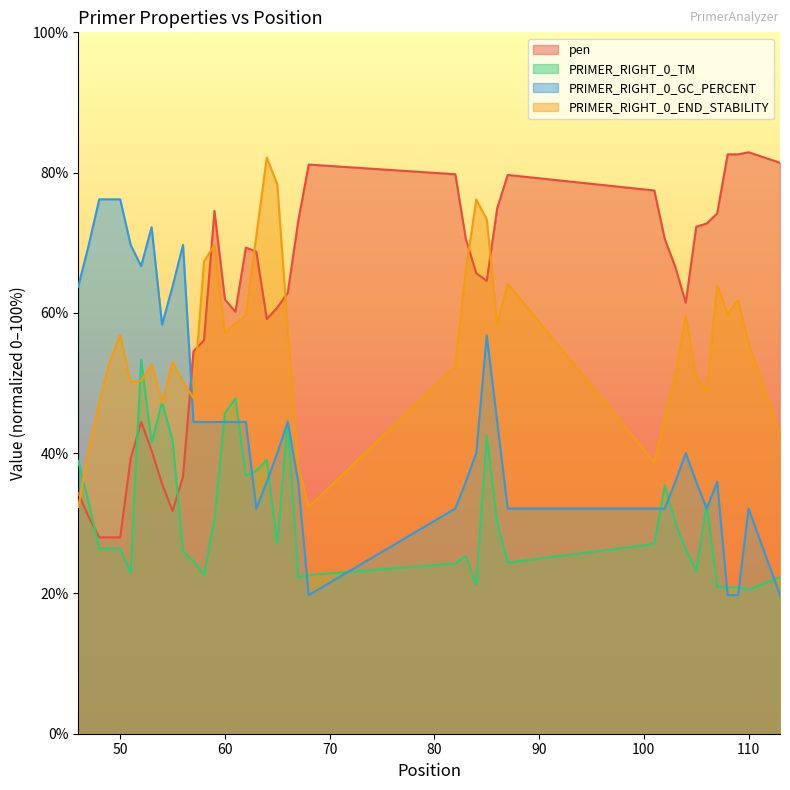

What is the maximum value for PRIMER_RIGHT_0_END_STABILITY?

82.2